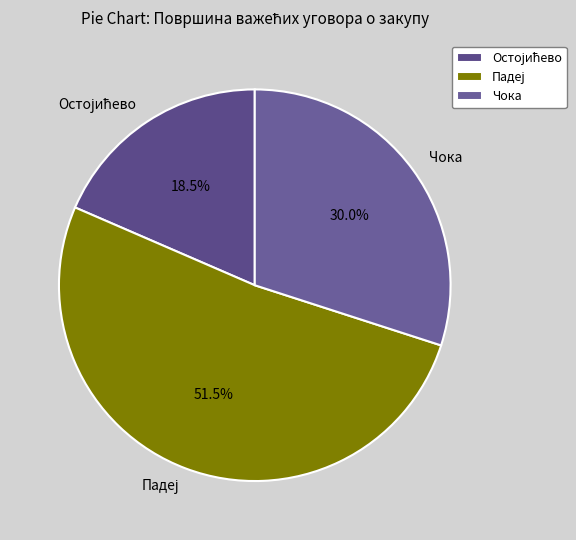

Is there any slice that represents more than half of the pie?

Yes